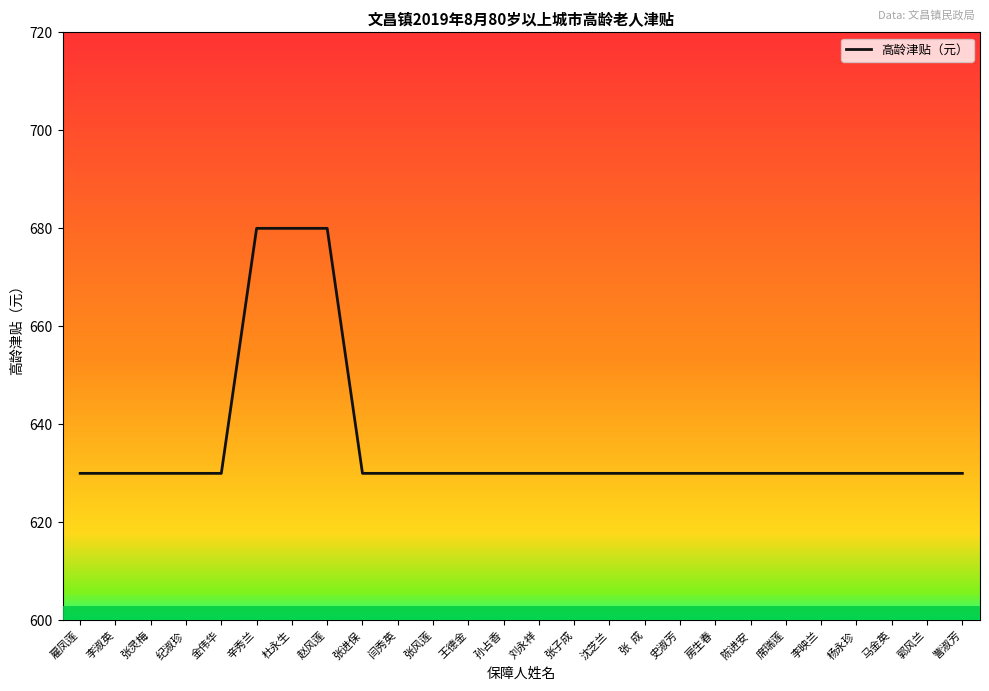

What is the minimum value shown in the chart?

630